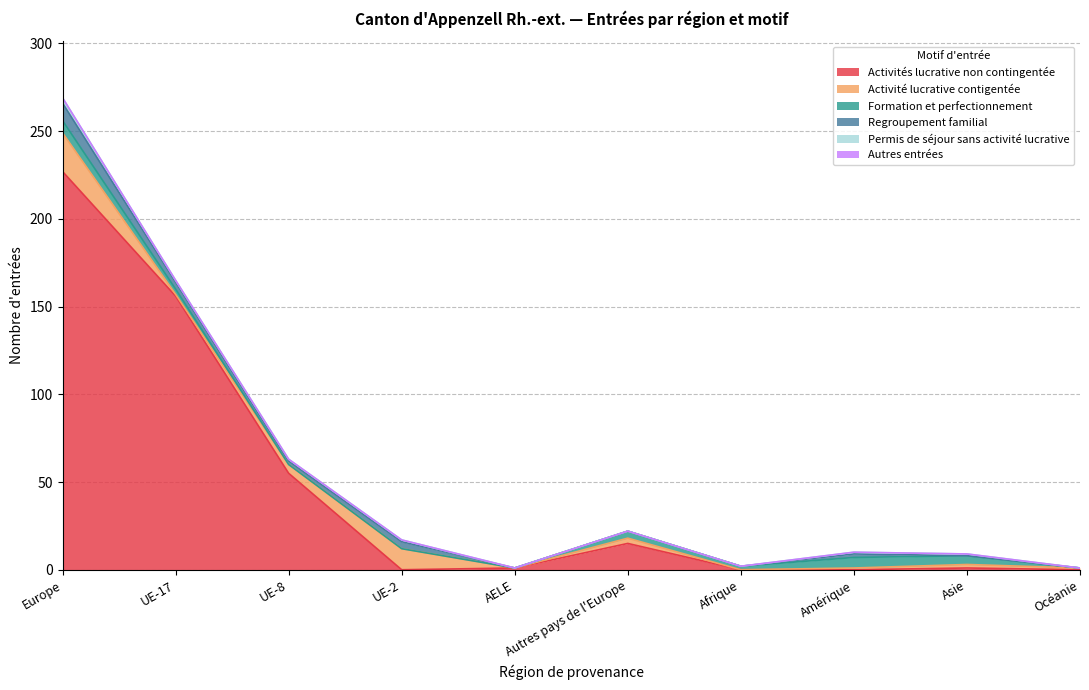

At which category is the sum across all series the highest?

Europe